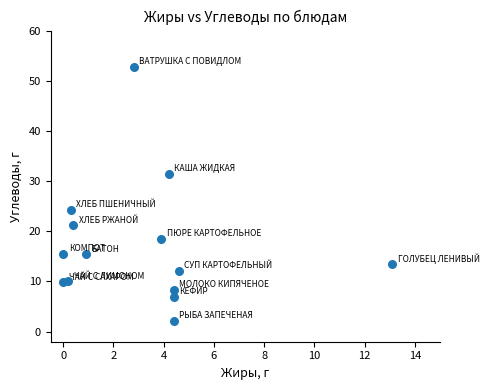

What is the range of Y values (max minus min)?

50.6